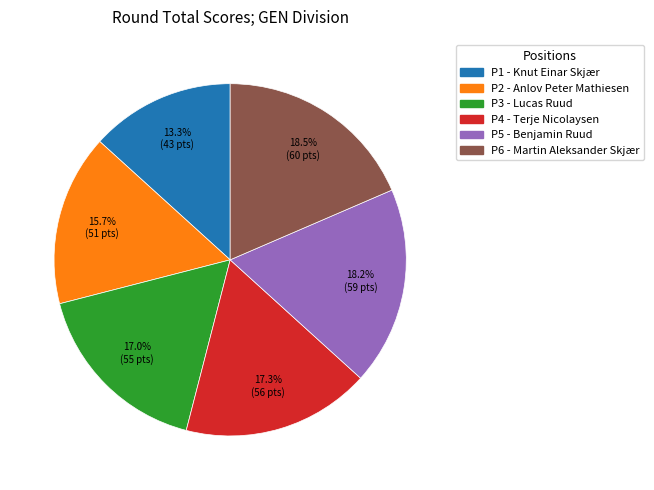

Is there a majority slice in this chart?

No